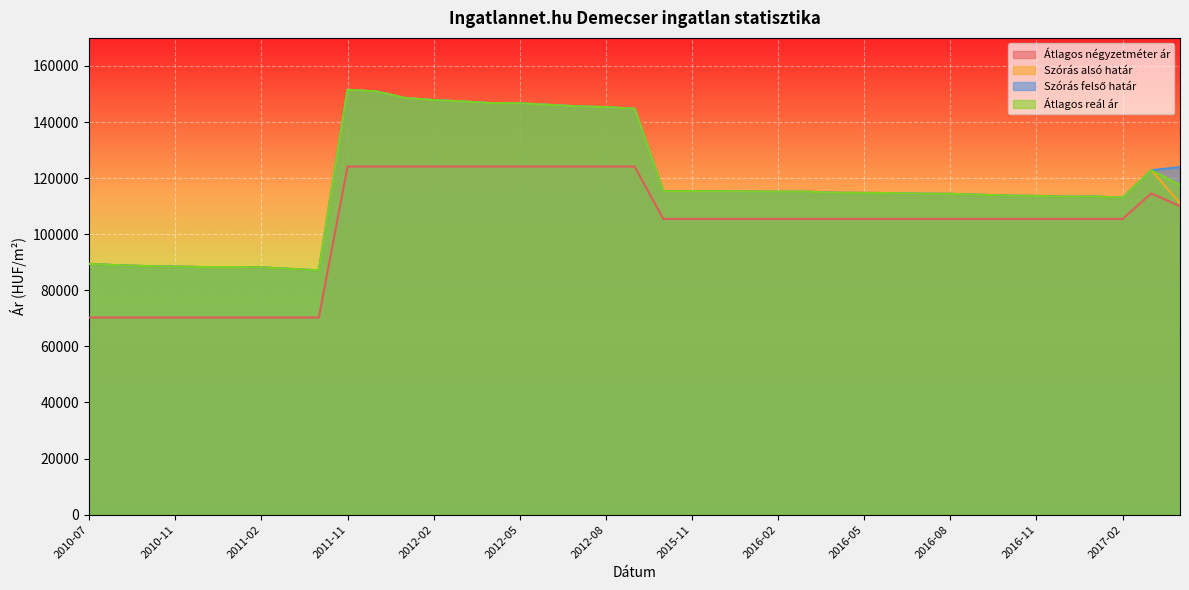

How many lines are shown in the chart?

4